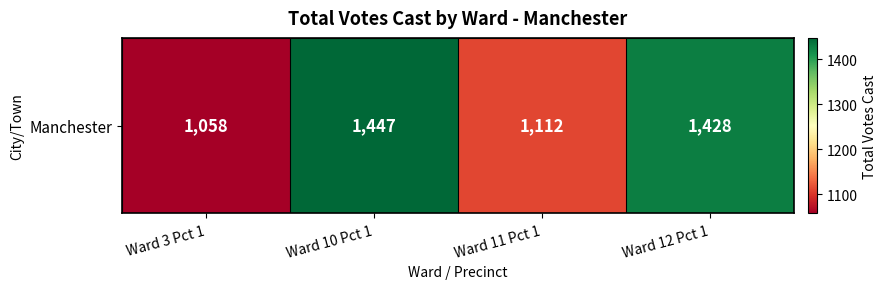

Reading left to right, list all the values displayed in this chart.

Ward 3 Pct 1=1058	Ward 10 Pct 1=1447	Ward 11 Pct 1=1112	Ward 12 Pct 1=1428